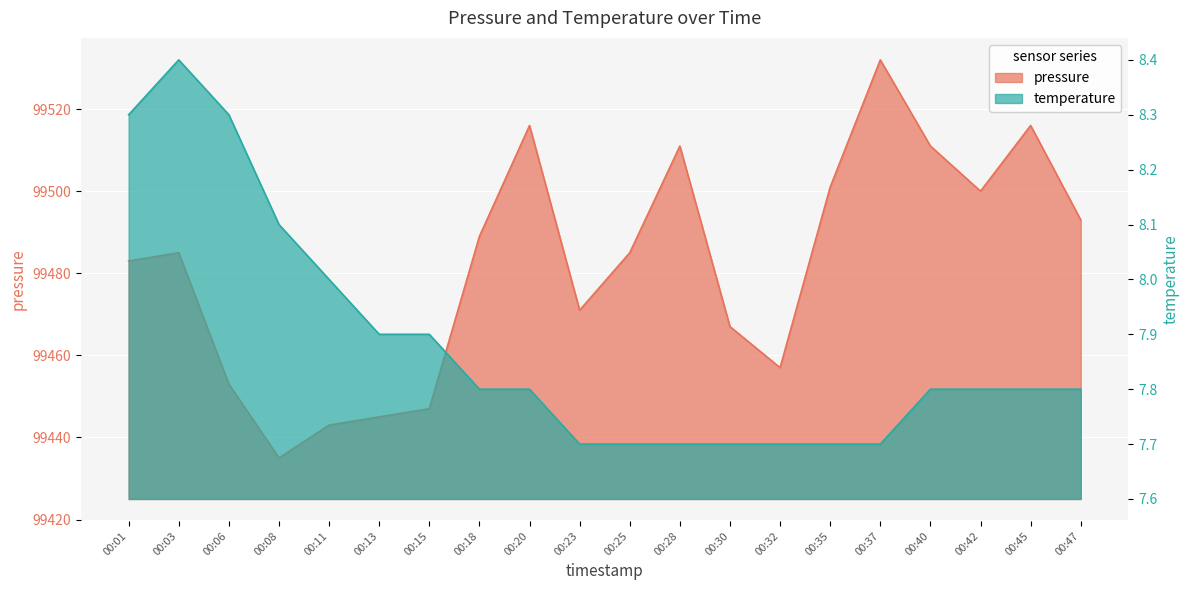

Reading left to right, what are all the values shown in this chart?

pressure: 99483.0	99485.0	99453.0	99435.0	99443.0	99445.0	99447.0	99489.0	99516.0	99471.0	99485.0	99511.0	99467.0	99457.0	99501.0	99532.0	99511.0	99500.0	99516.0	99493.0
temperature: 8.3	8.4	8.3	8.1	8.0	7.9	7.9	7.8	7.8	7.7	7.7	7.7	7.7	7.7	7.7	7.7	7.8	7.8	7.8	7.8